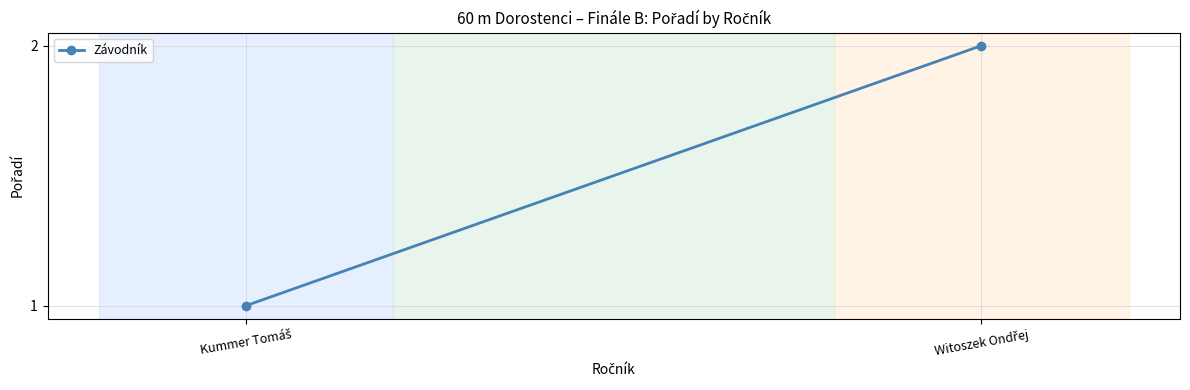

What position from the right is Witoszek Ondřej?

1